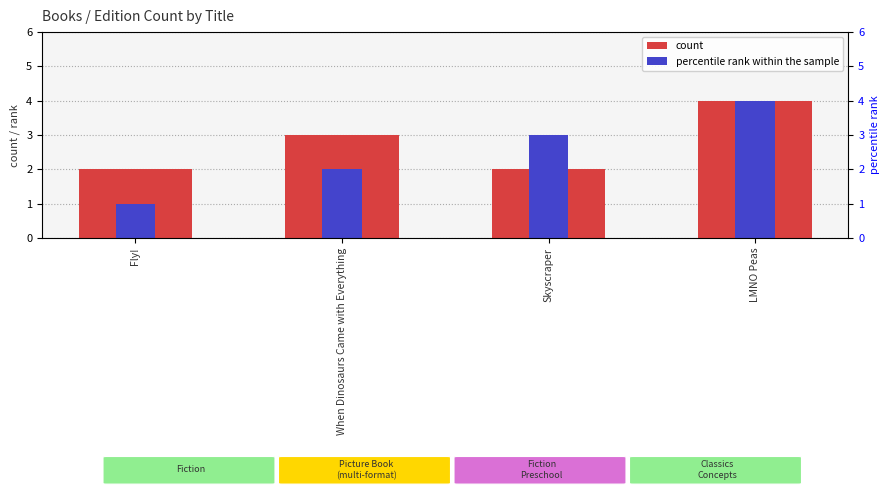

What is the label of the 2nd bar from the left?

When Dinosaurs Came with Everything